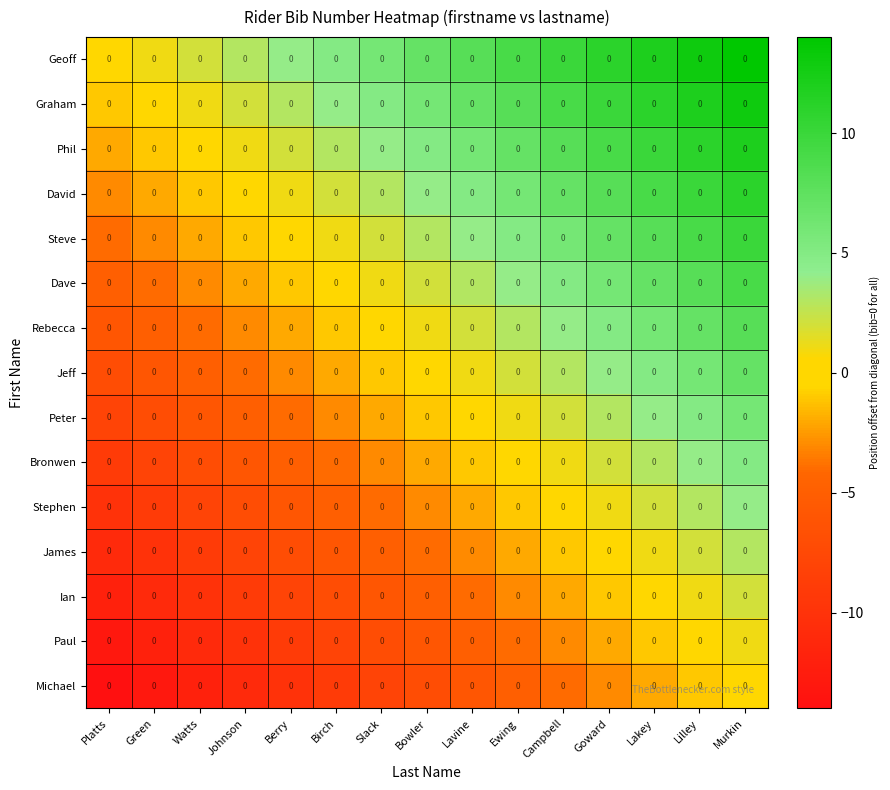

Which category has the highest value in the Michael series?

Murkin